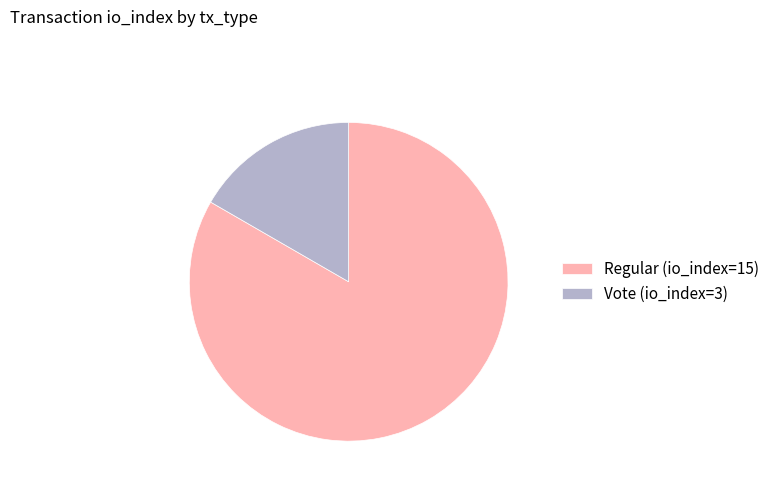

Rank the categories by value from lowest to highest.

Vote (io_index=3), Regular (io_index=15)